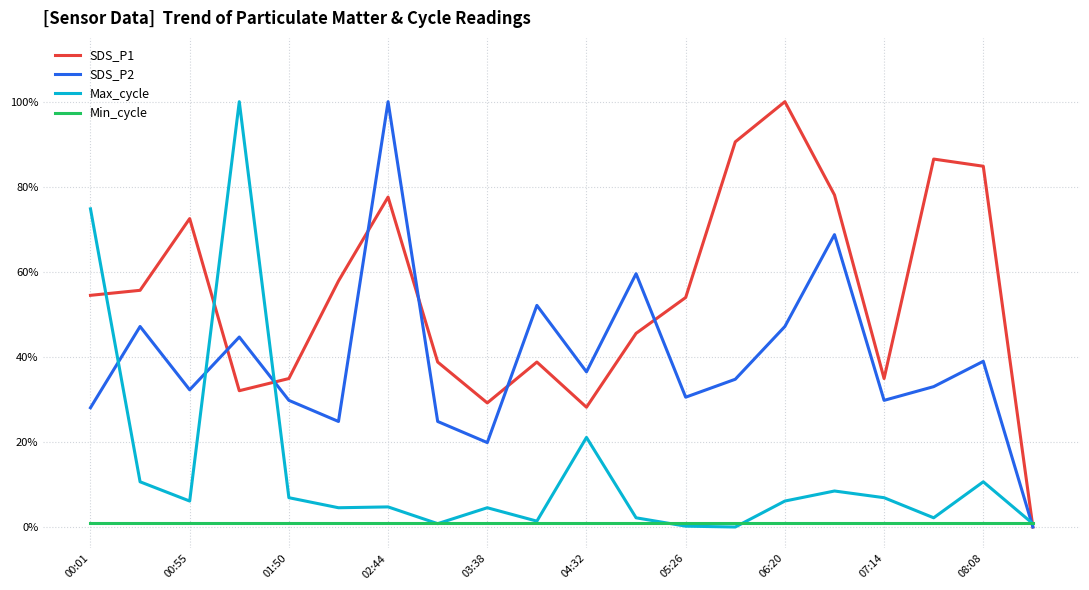

Which series has the widest spread of values?

SDS_P1